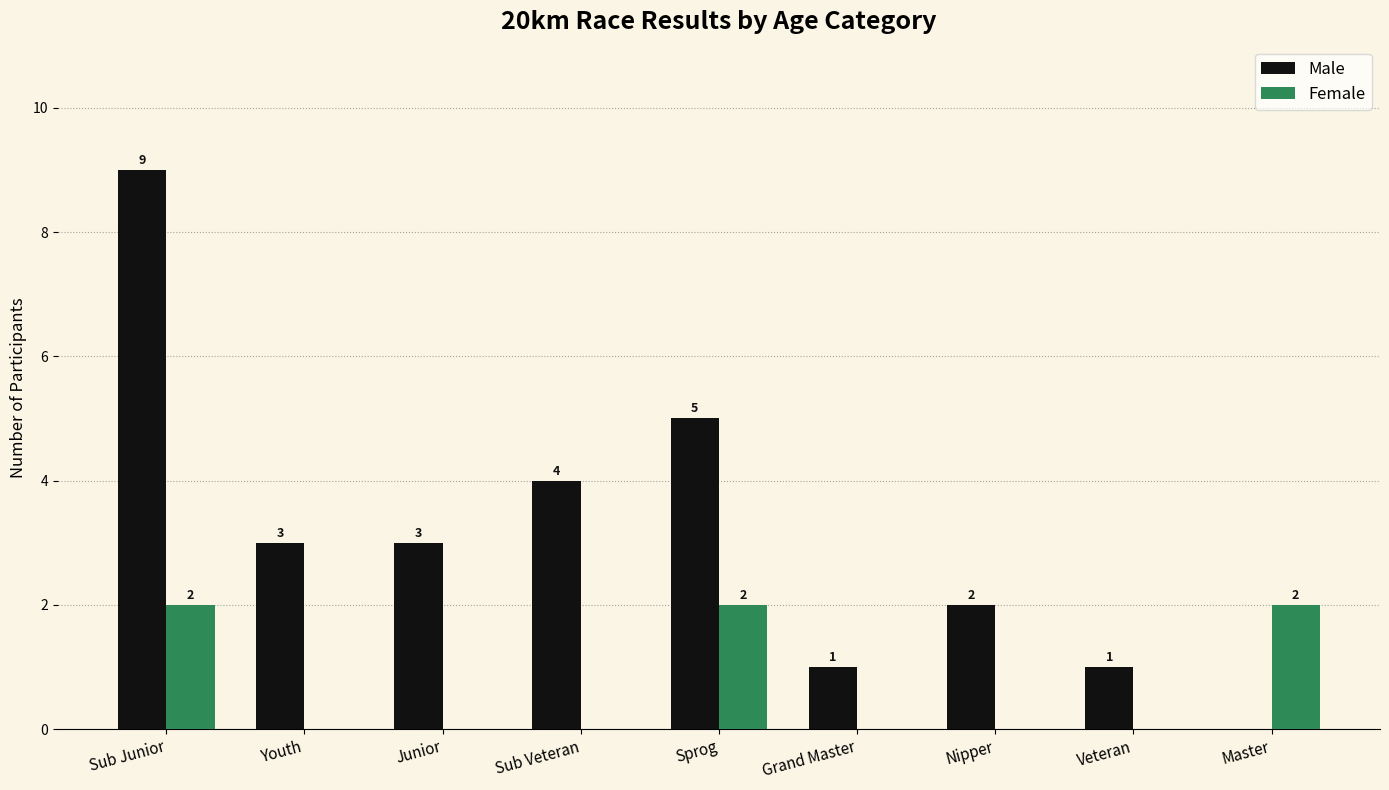

Between Sub Junior and Veteran, which series saw the biggest shift?

Male